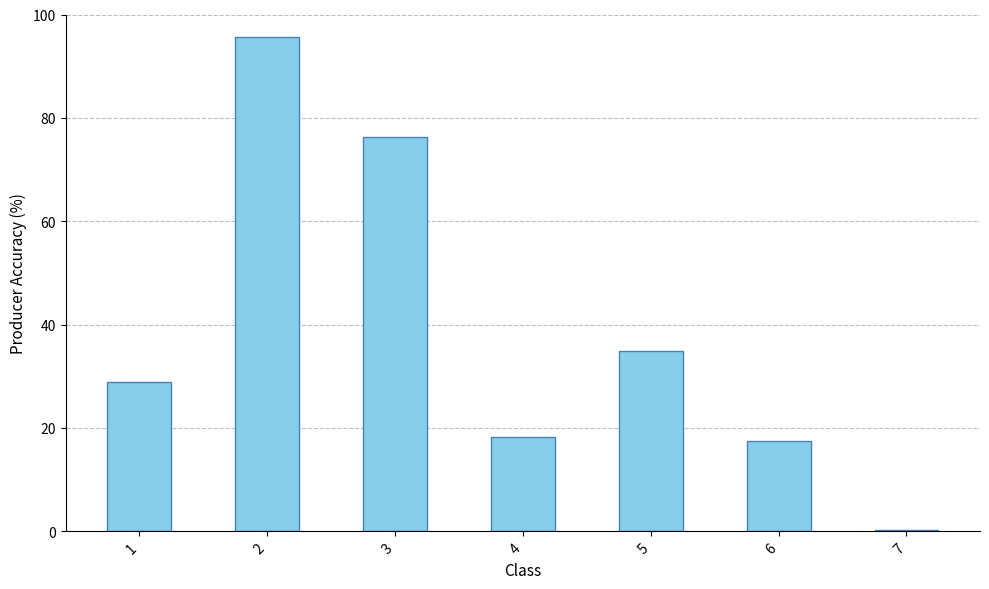

What is the maximum value shown in the chart?

95.6